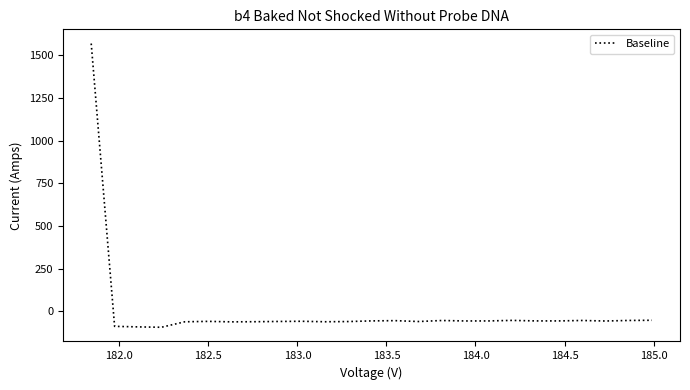

How many values exceed -57?

12